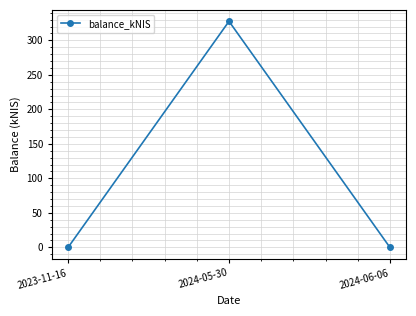

What is the sum of all values?

327.6